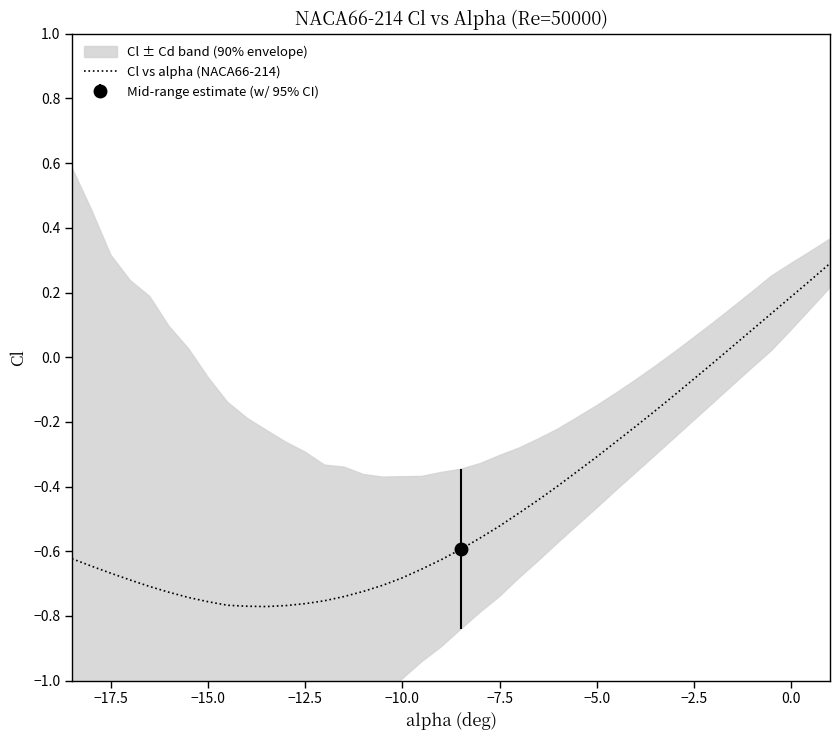

What is the sum of all values?

-17.8